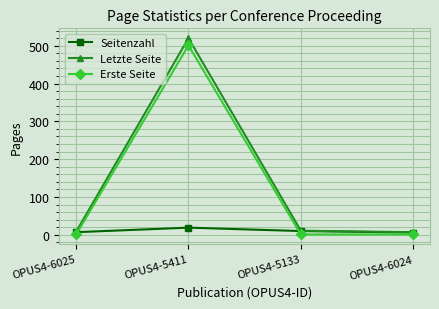

What is the difference between the Erste Seite values at OPUS4-5411 and OPUS4-5133?

500